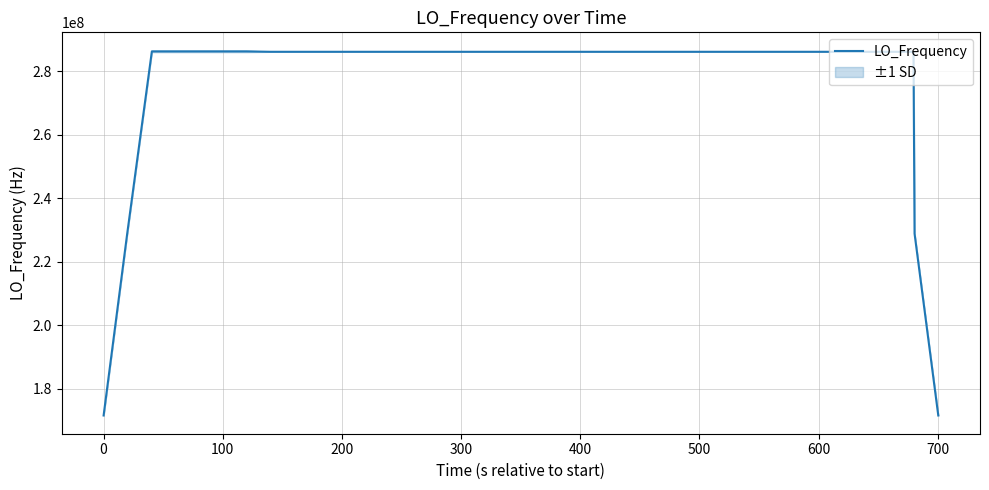

How many lines are shown in the chart?

1